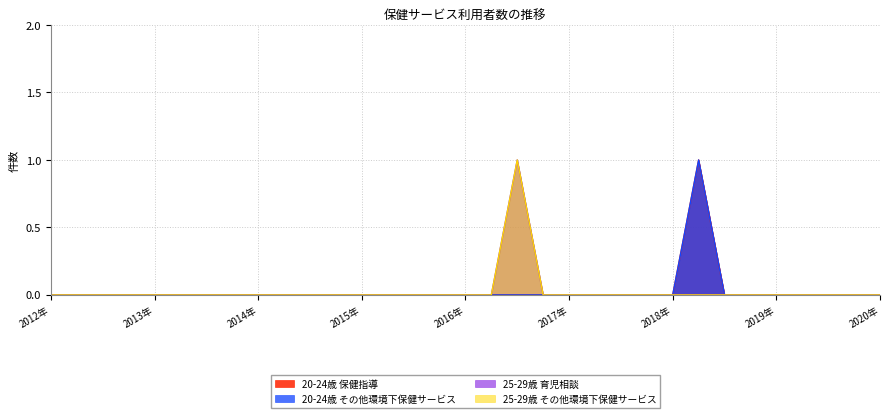

What is the maximum value for 20-24歳 保健指導?

1